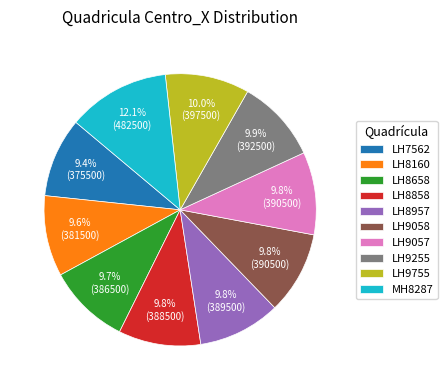

Is there any slice that represents more than half of the pie?

No